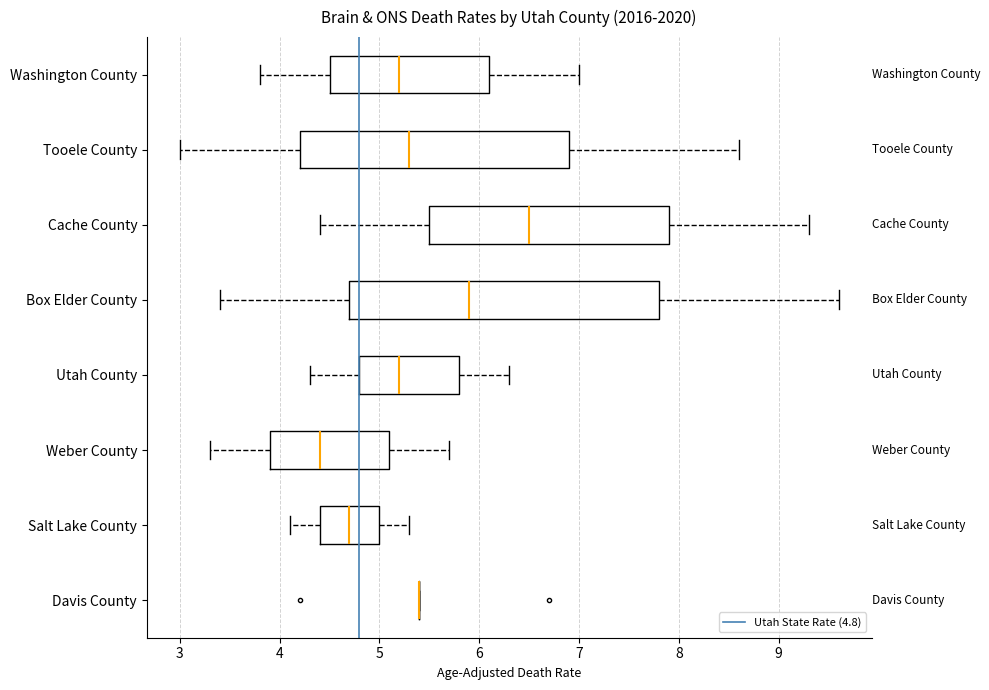

Reading bottom to top, read every box against the x-axis: the position of its median line, the range the box covers, and the ends of its whiskers. The values are not printed on the chart, so give them approximately, as read against the axis.

Davis County: box collapsed to a line at 5.4, whiskers 5.4 to 5.4
Salt Lake County: median 4.7, box 4.4 to 5.0, whiskers 4.1 to 5.3
Weber County: median 4.4, box 3.9 to 5.1, whiskers 3.3 to 5.7
Utah County: median 5.2, box 4.8 to 5.8, whiskers 4.3 to 6.3
Box Elder County: median 5.9, box 4.7 to 7.8, whiskers 3.4 to 9.6
Cache County: median 6.5, box 5.5 to 7.9, whiskers 4.4 to 9.3
Tooele County: median 5.3, box 4.2 to 6.9, whiskers 3.0 to 8.6
Washington County: median 5.2, box 4.5 to 6.1, whiskers 3.8 to 7.0